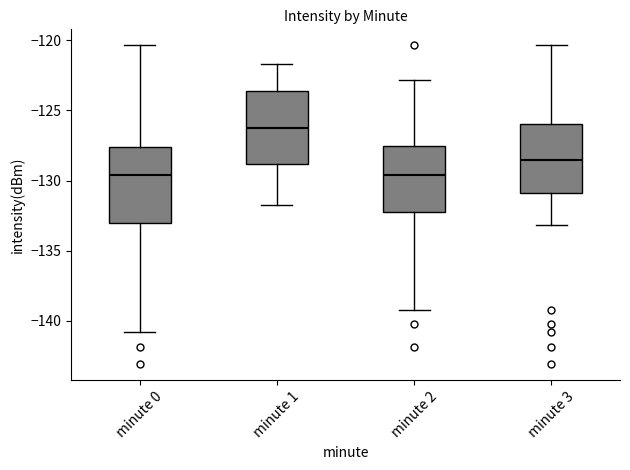

Reading left to right, read every box against the y-axis: the position of its median line, the range the box covers, and the ends of its whiskers. The values are not printed on the chart, so give them approximately, as read against the axis.

minute 0: median -129.5, box -133.0 to -127.5, whiskers -141.0 to -120.5
minute 1: median -126.0, box -129.0 to -123.5, whiskers -131.5 to -121.5
minute 2: median -129.5, box -132.0 to -127.5, whiskers -139.0 to -123.0
minute 3: median -128.5, box -131.0 to -126.0, whiskers -133.0 to -120.5